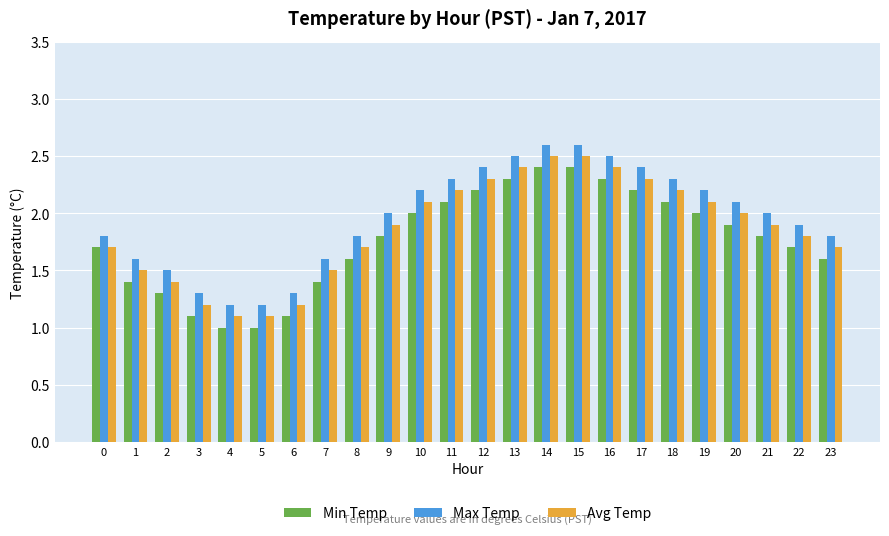

What is the minimum value for Avg Temp?

1.1